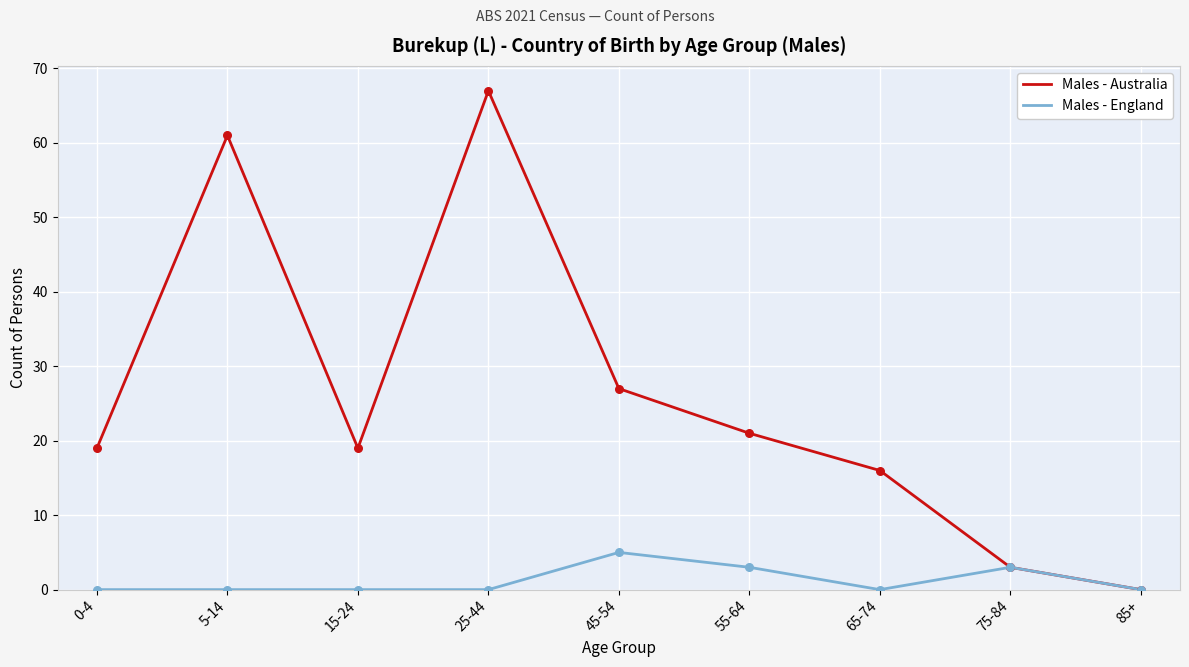

Which series has the largest total across all categories?

Males - Australia